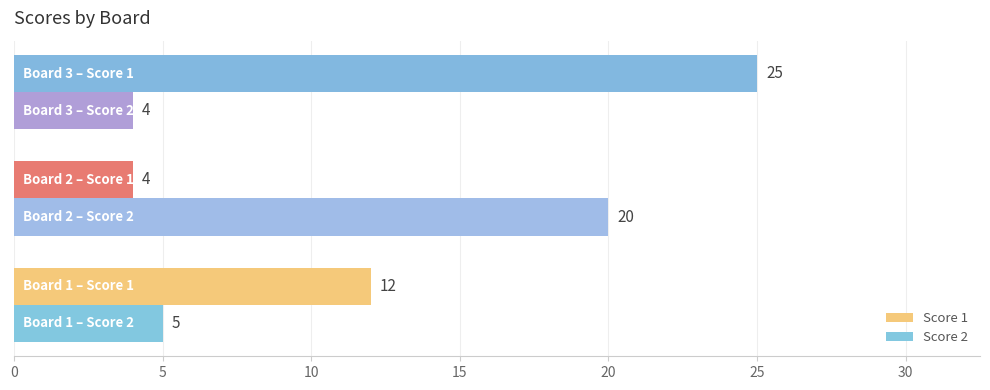

List the series in order of their peak value, lowest first.

Score 2, Score 1